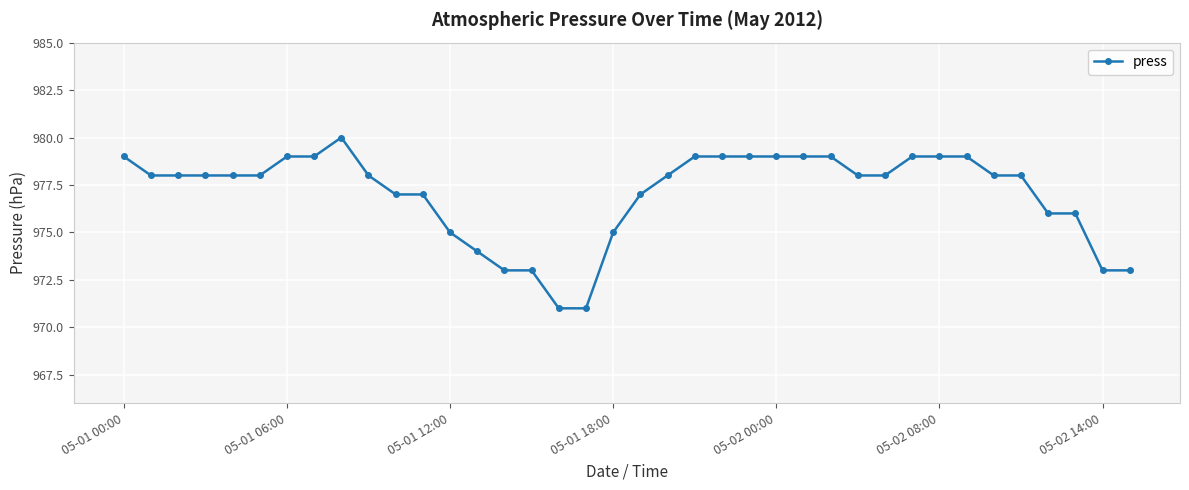

What is the difference between the maximum and minimum values?

9